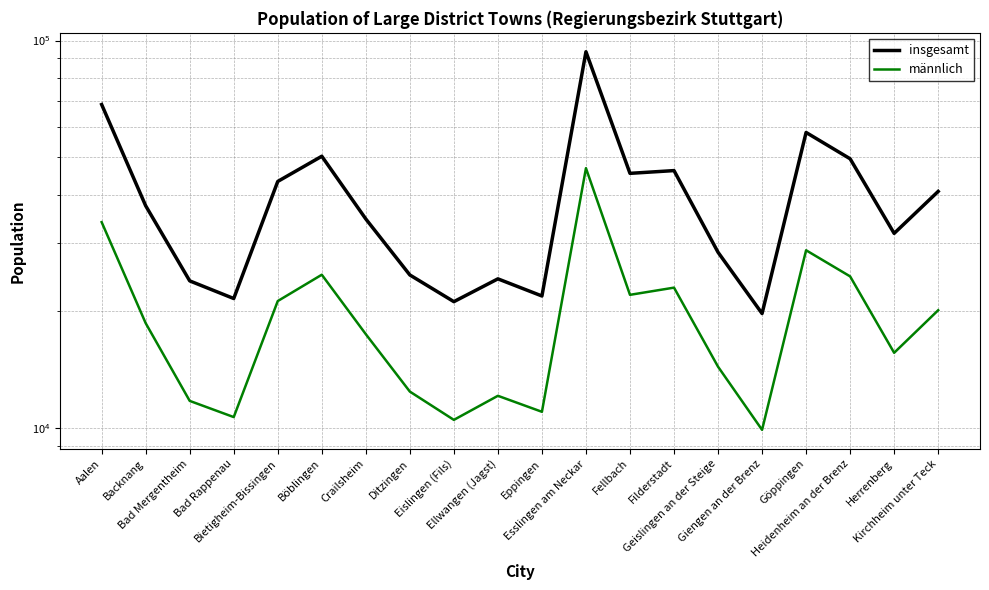

How many lines are shown in the chart?

2